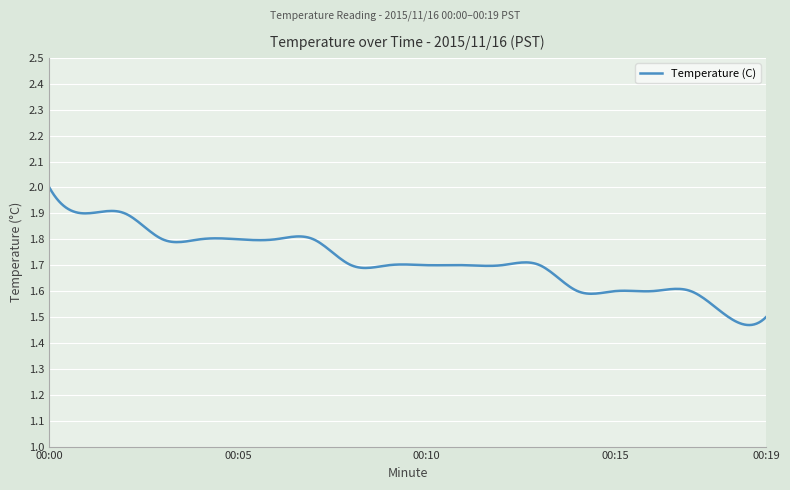

What is the difference between the maximum and minimum values?

0.5